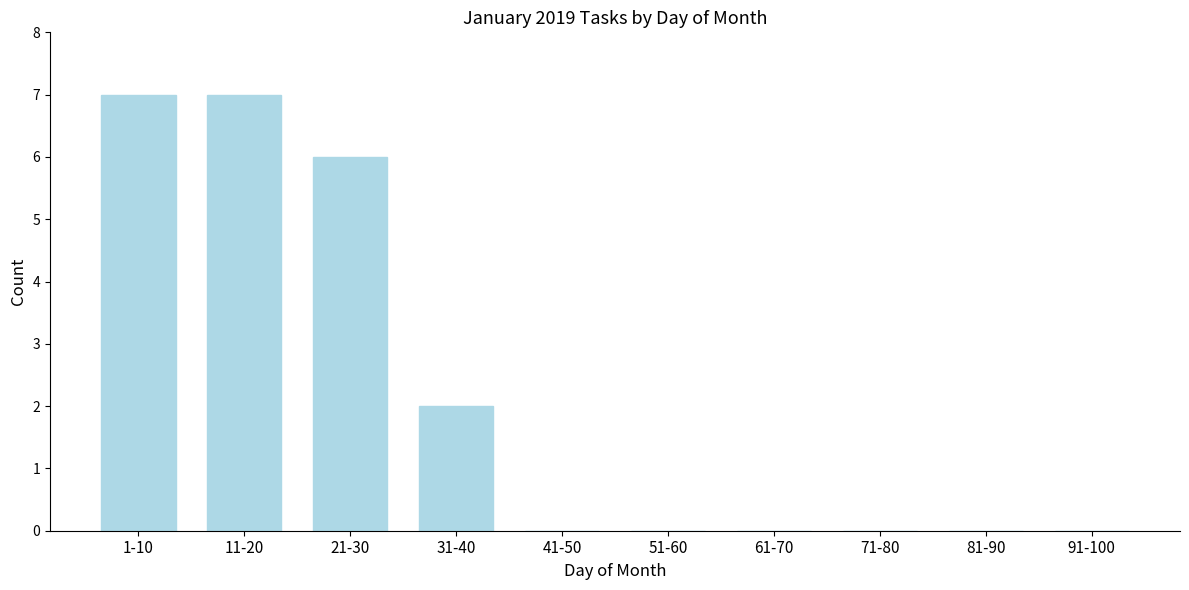

Reading right to left, what are all the values shown in this chart?

91-100=0	81-90=0	71-80=0	61-70=0	51-60=0	41-50=0	31-40=2	21-30=6	11-20=7	1-10=7